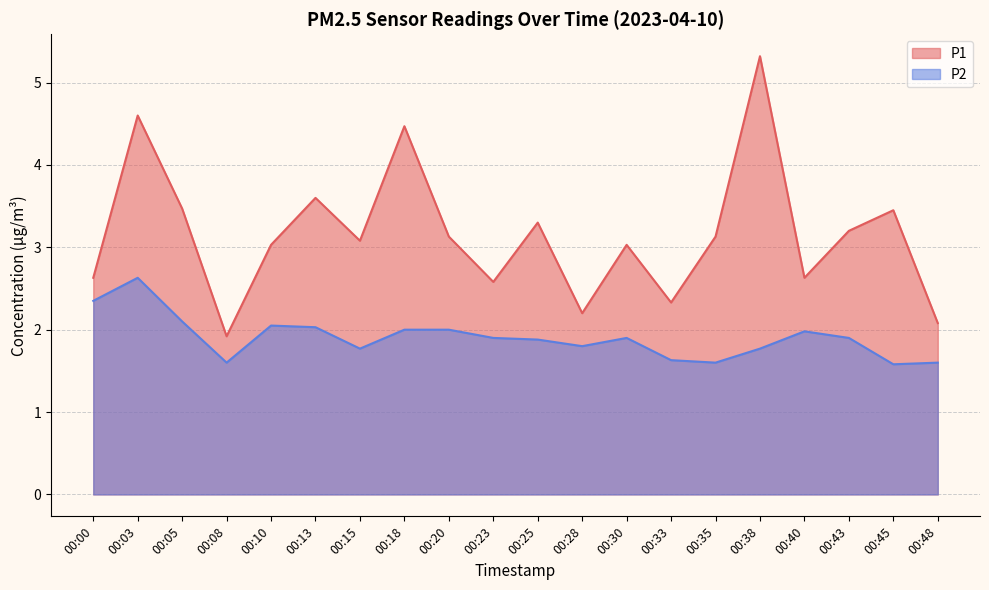

What is the value of the P1 point at the 5th from the left?

3.0